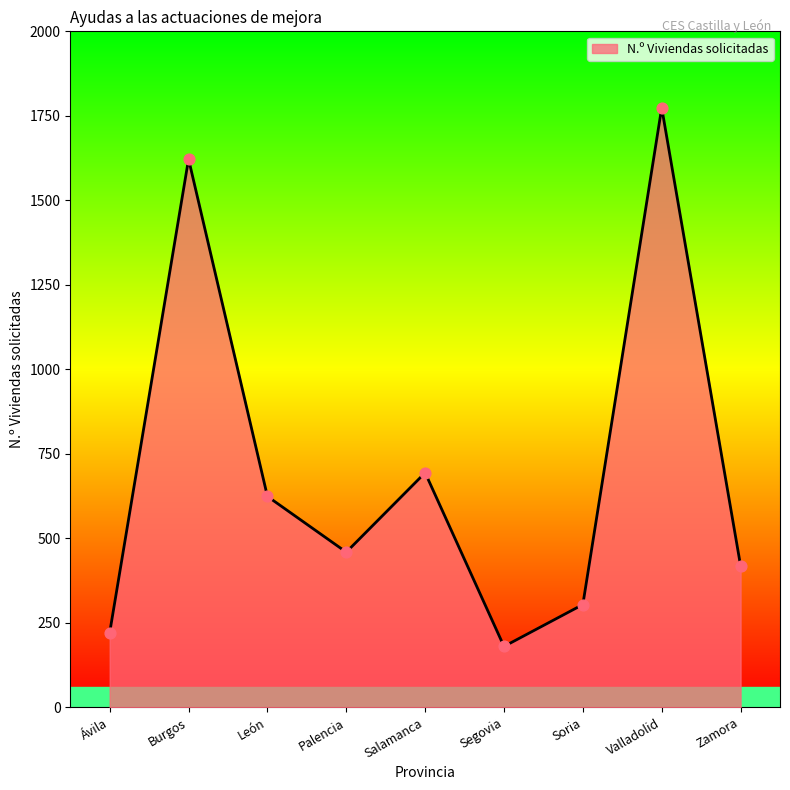

What is the ratio of the value at Salamanca to the value at Zamora?

1.7